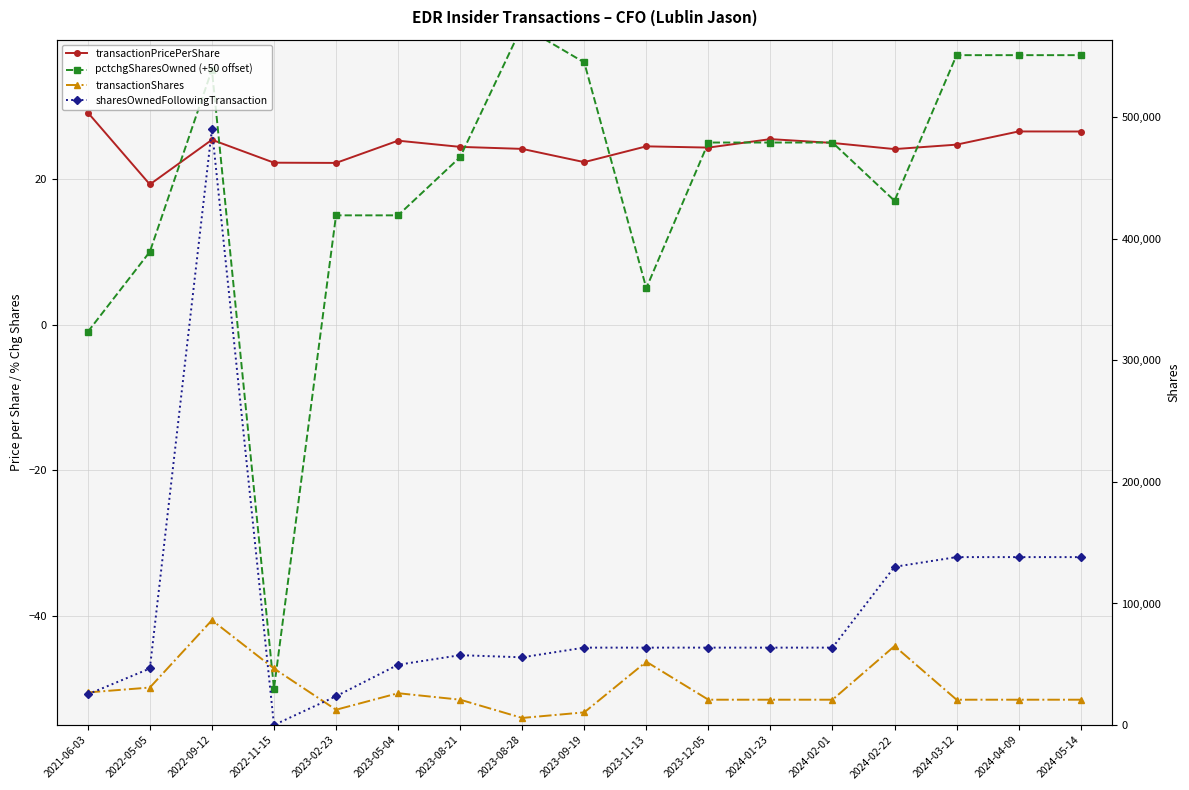

At how many categories does at least one series exceed 171464?

1